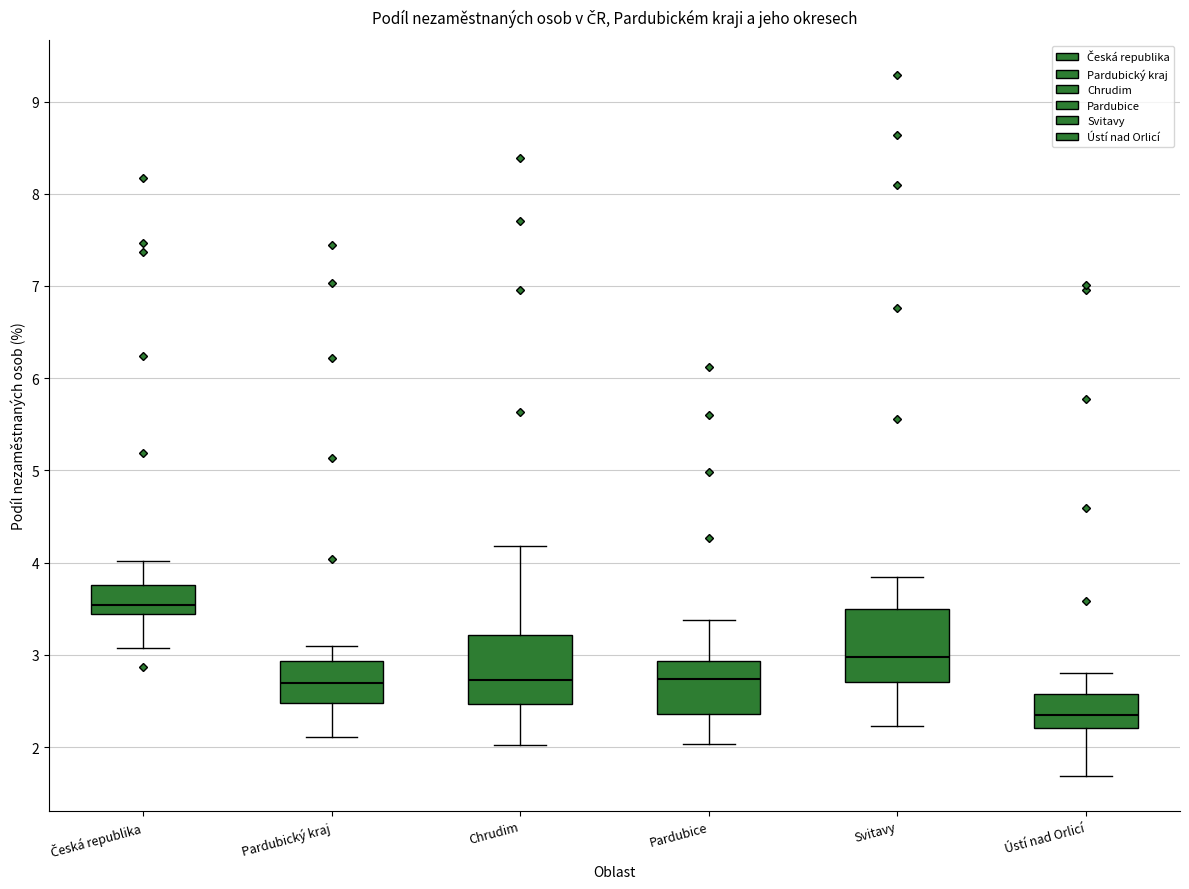

Reading left to right, transcribe this box plot: for each box, give where its median line is, the range the box spans, and where its two whiskers end, as read against the y-axis. The values are not printed on the chart, so give them approximately, as read against the axis.

Česká republika: median 3.5, box 3.4 to 3.8, whiskers 3.1 to 4.0
Pardubický kraj: median 2.7, box 2.5 to 2.9, whiskers 2.1 to 3.1
Chrudim: median 2.7, box 2.5 to 3.2, whiskers 2.0 to 4.2
Pardubice: median 2.7, box 2.4 to 2.9, whiskers 2.0 to 3.4
Svitavy: median 3.0, box 2.7 to 3.5, whiskers 2.2 to 3.8
Ústí nad Orlicí: median 2.4, box 2.2 to 2.6, whiskers 1.7 to 2.8